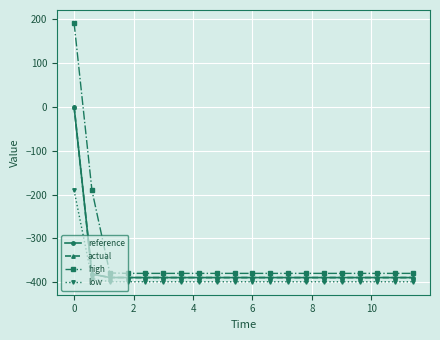

Which series has the largest total across all categories?

high